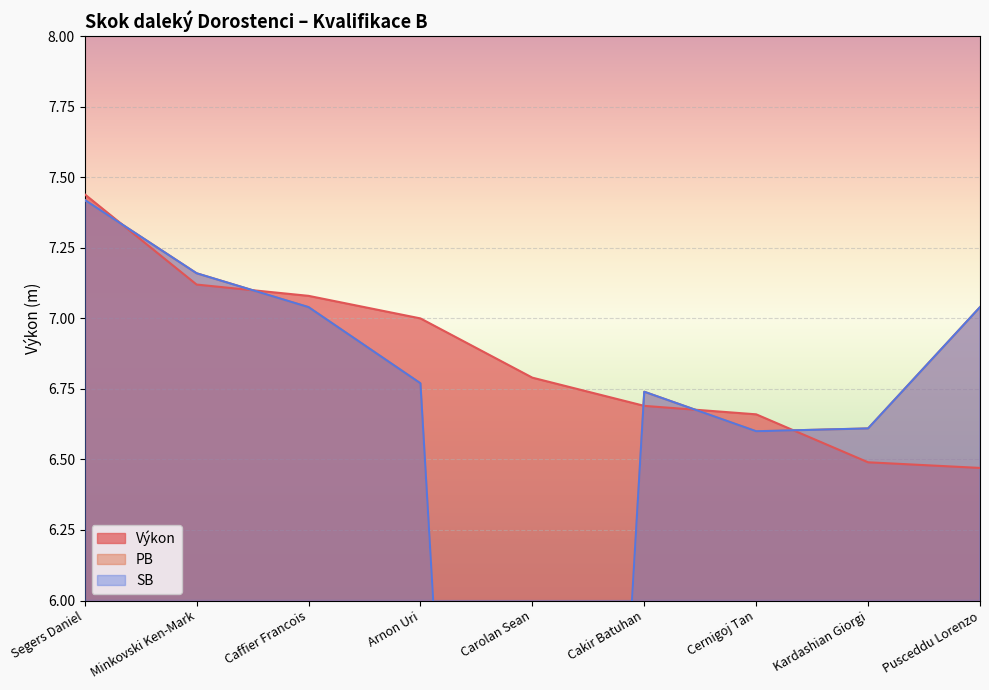

What is the approximate value of SB at Minkovski Ken-Mark?

7.2